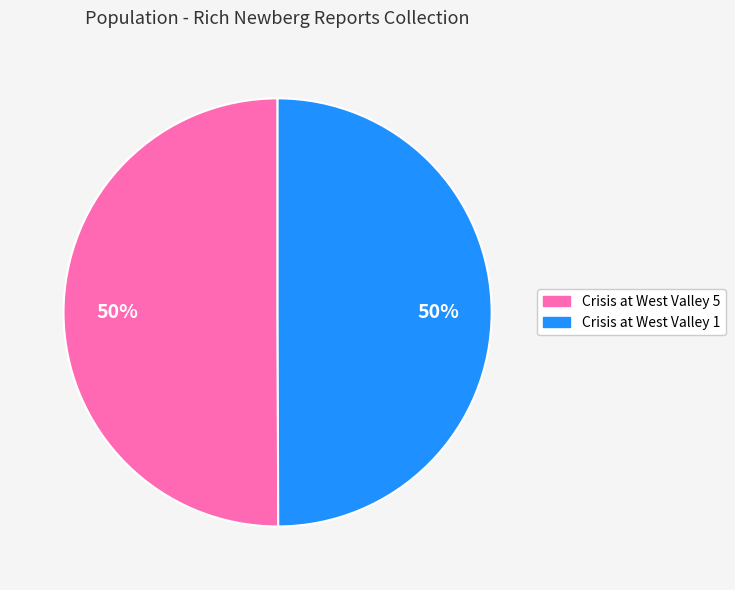

What is the ratio of the value at Crisis at West Valley 5 to the value at Crisis at West Valley 1?

1.0